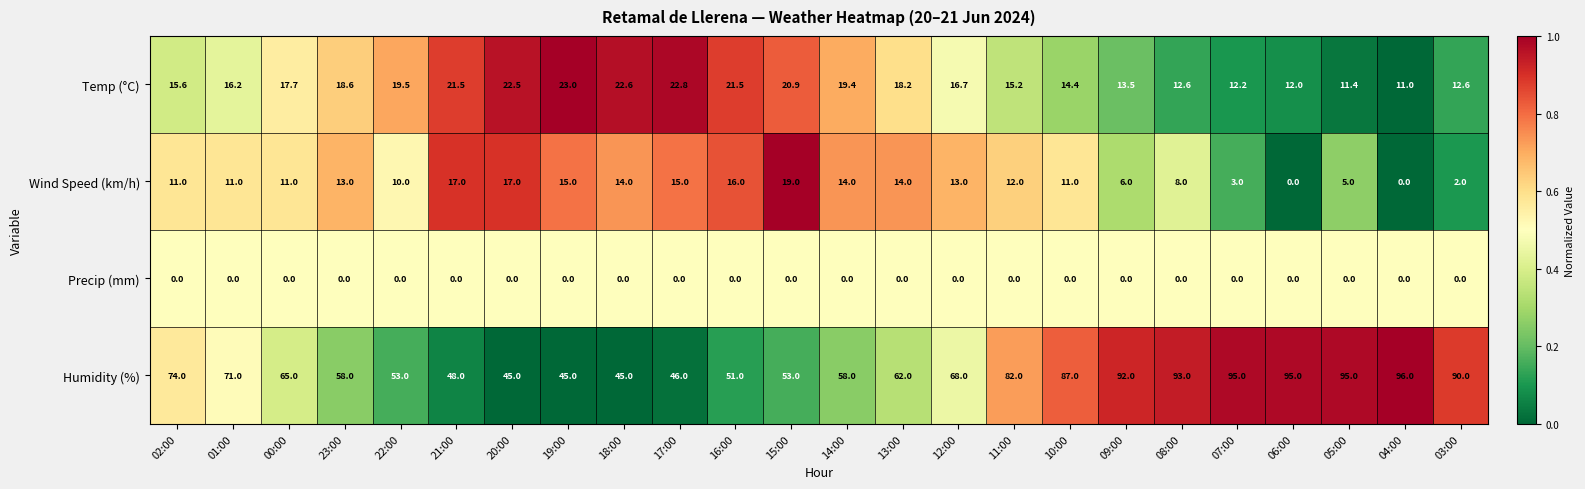

What is the total value across all series at 20:00?

84.5